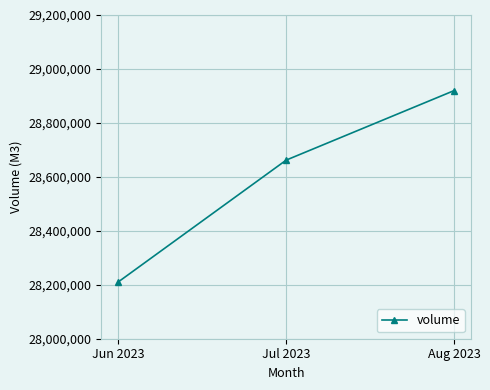

Reading right to left, transcribe all the data shown in this chart.

28920128	28662174	28210017